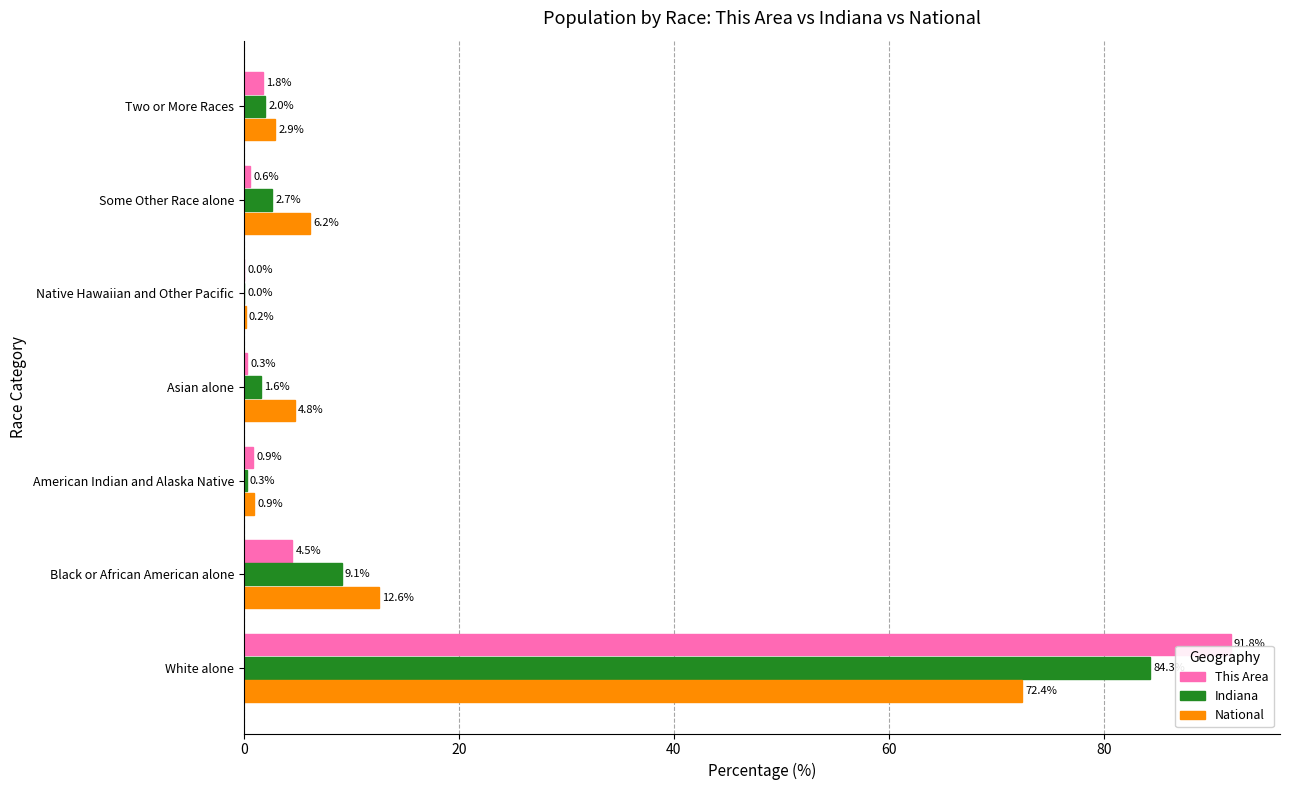

What is the greatest value displayed?

91.8